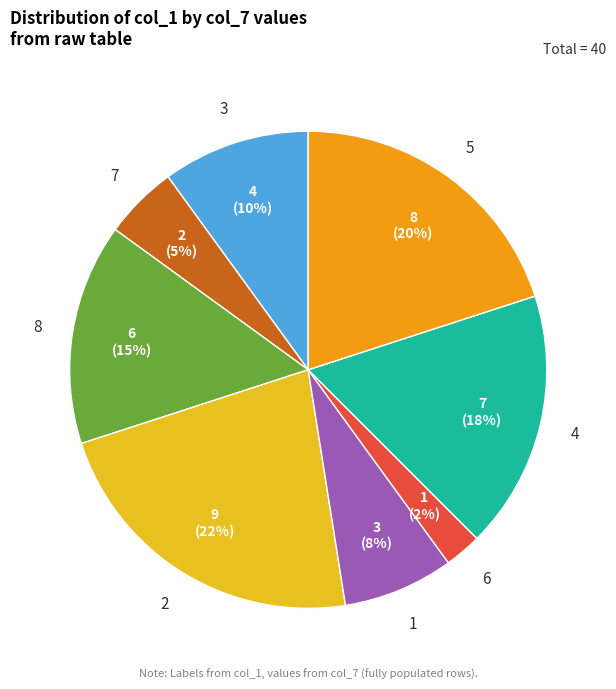

Which category has the smallest portion of the pie?

6